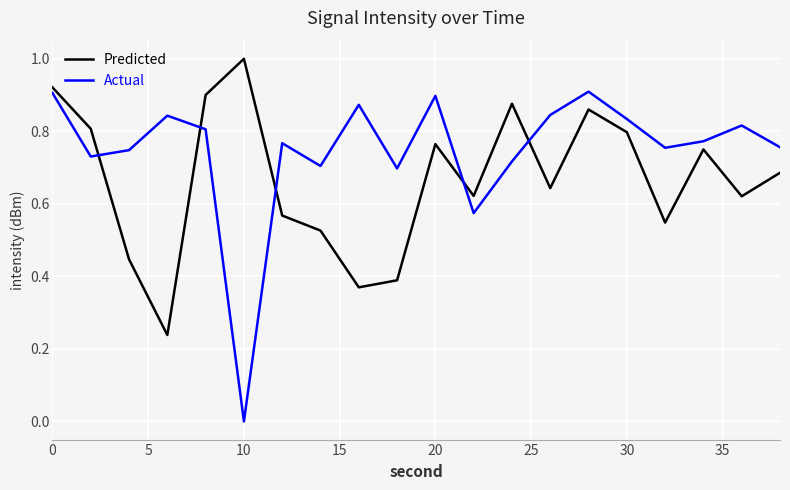

How many Predicted values are between 0 and 1?

20